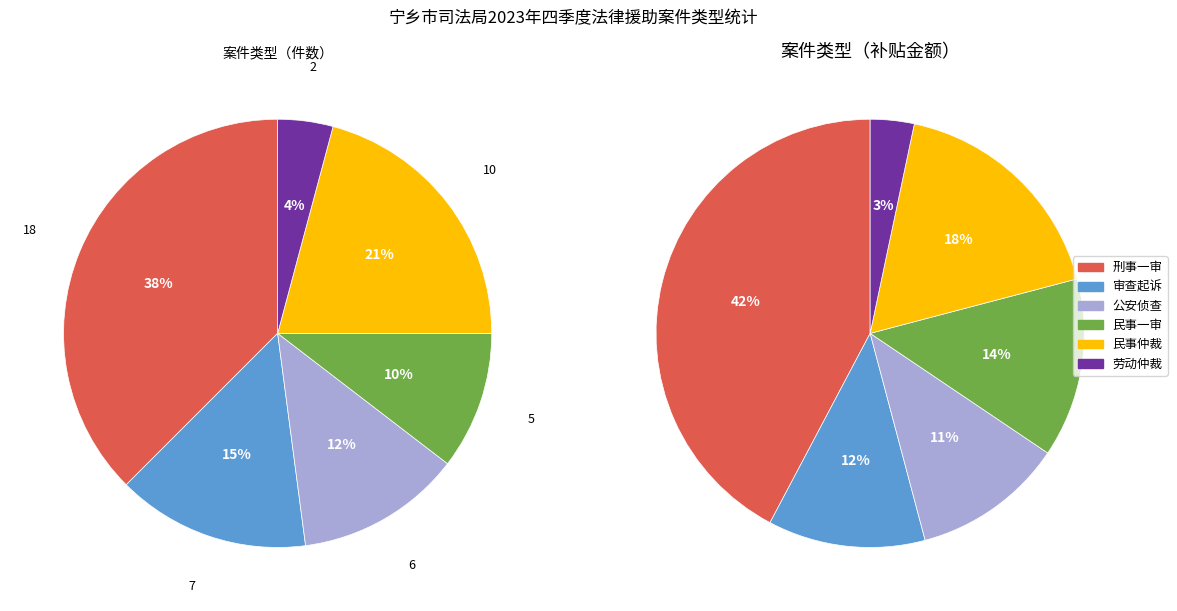

Count the number of slices in the pie.

6